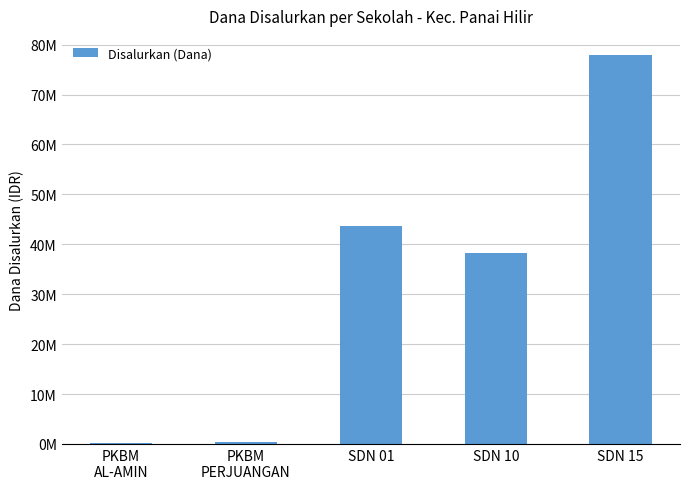

At which label does the data first exceed 38250000?

SDN 01